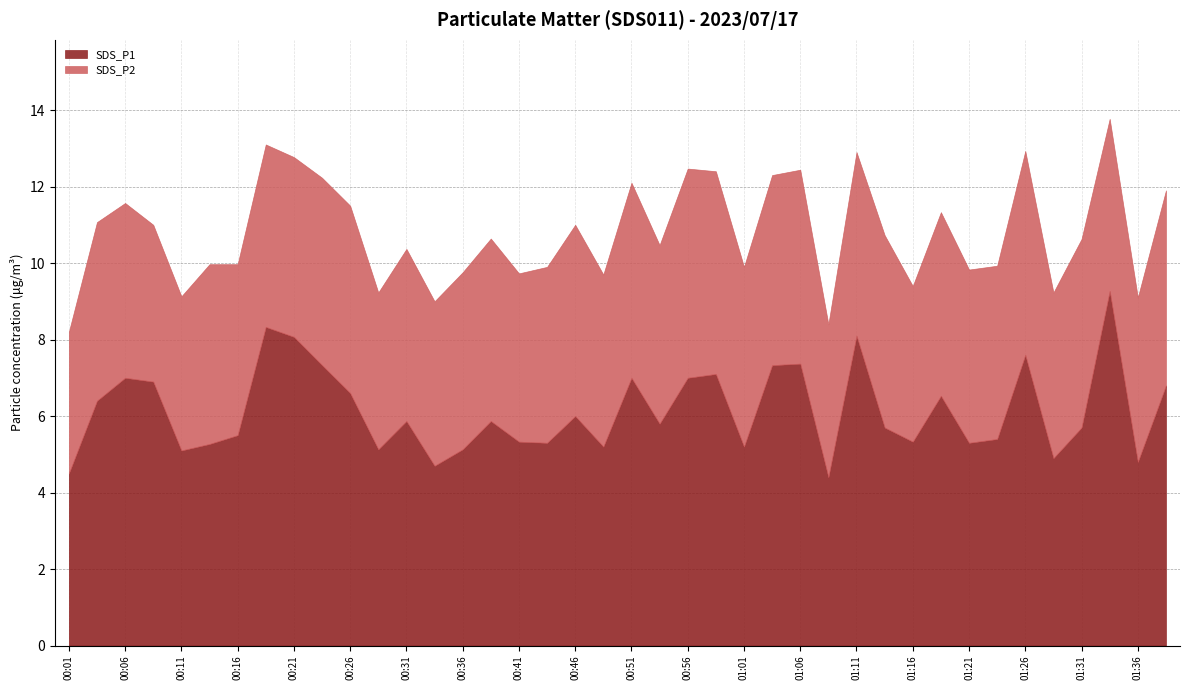

Where is the first local minimum for SDS_P1?

00:11